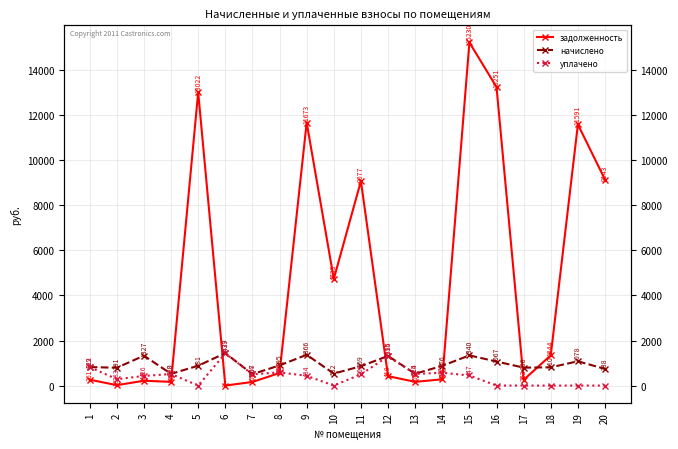

True or false: начислено has more than 0 interior local peaks.

True